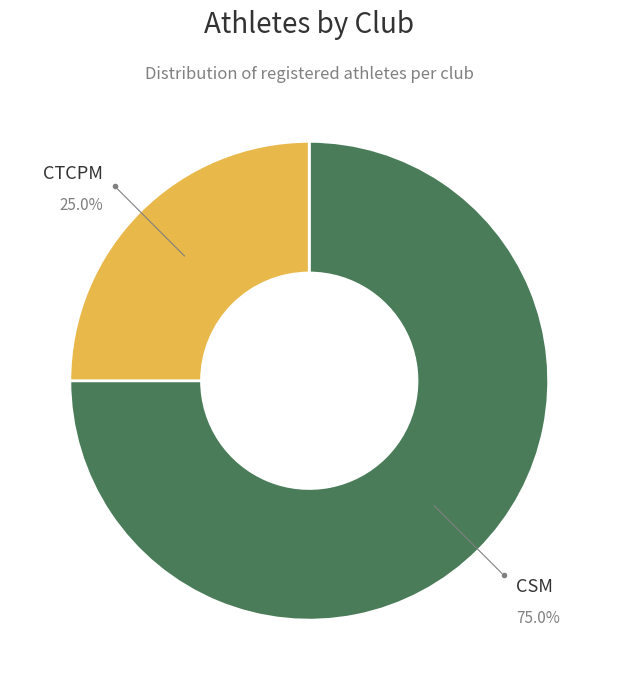

To the nearest percent, what is the difference between the largest and smallest slice percentages?

50%